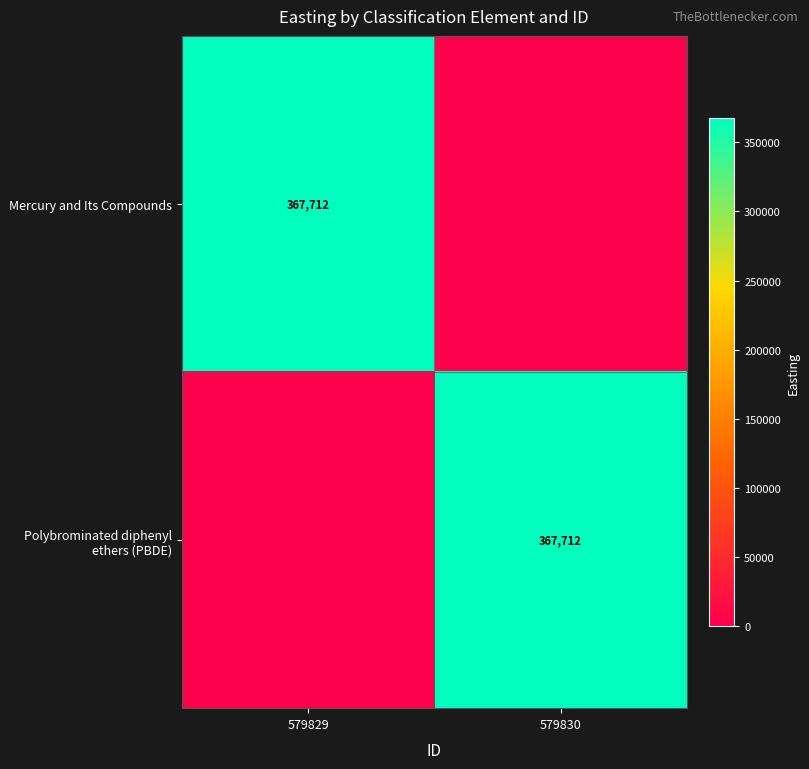

Which label corresponds to the smallest value in the chart?

579830